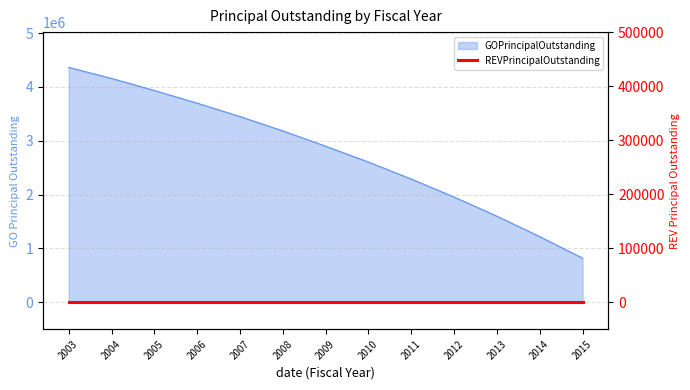

At which label is the value closest to 2592500?

2010